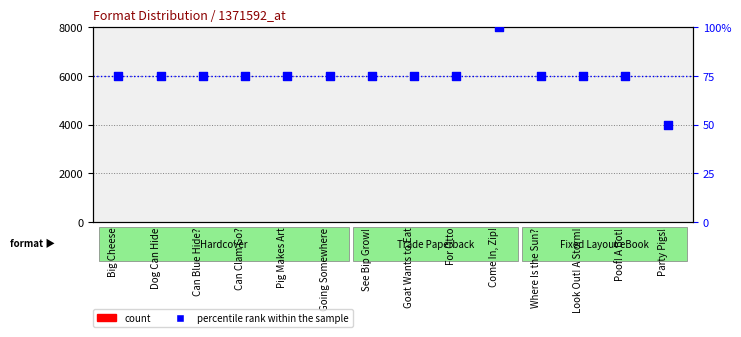

At which category is the sum across all series the highest?

Come In, Zip!